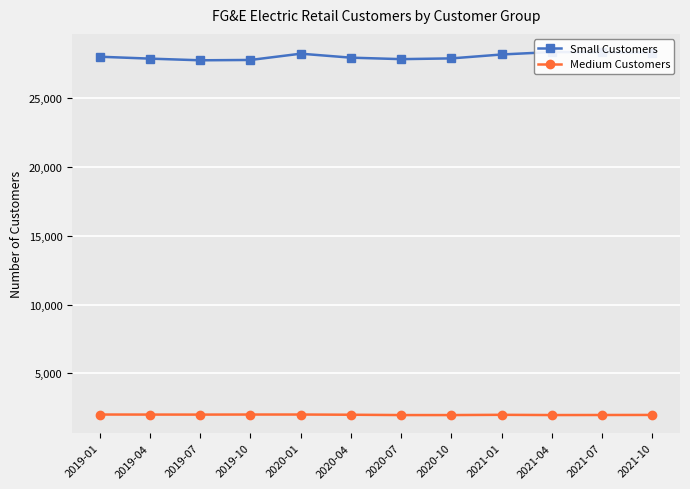

What is the difference between the highest and lowest values at 2019-01?

26016